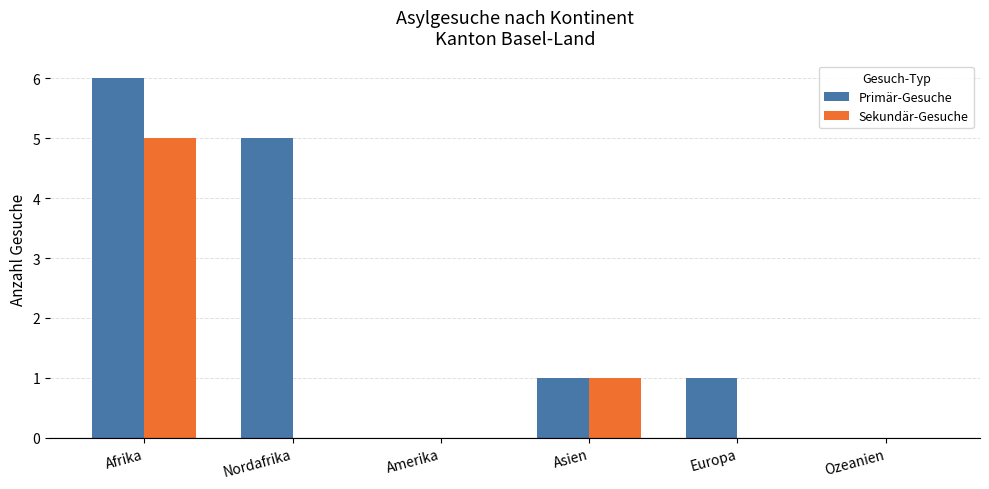

Which series changed the most between Asien and Europa?

Sekundär-Gesuche